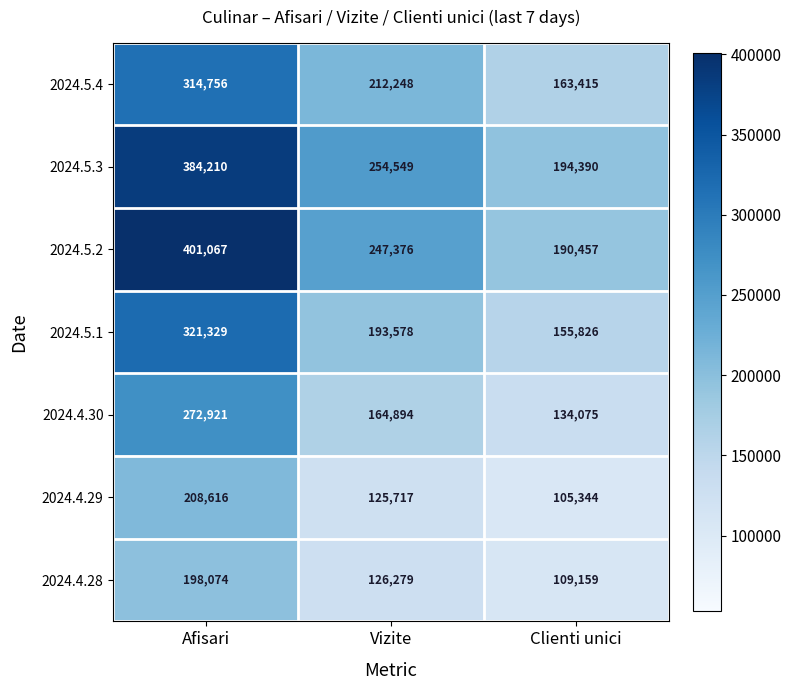

At Clienti unici, list the series in order from smallest to largest.

2024.4.29, 2024.4.28, 2024.4.30, 2024.5.1, 2024.5.4, 2024.5.2, 2024.5.3